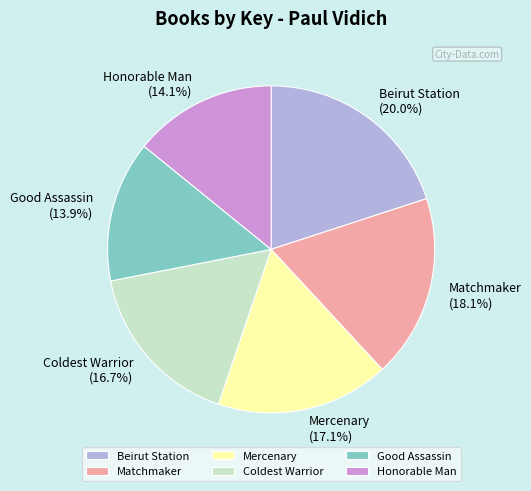

Combined, do Mercenary and Beirut Station account for over 50%?

No